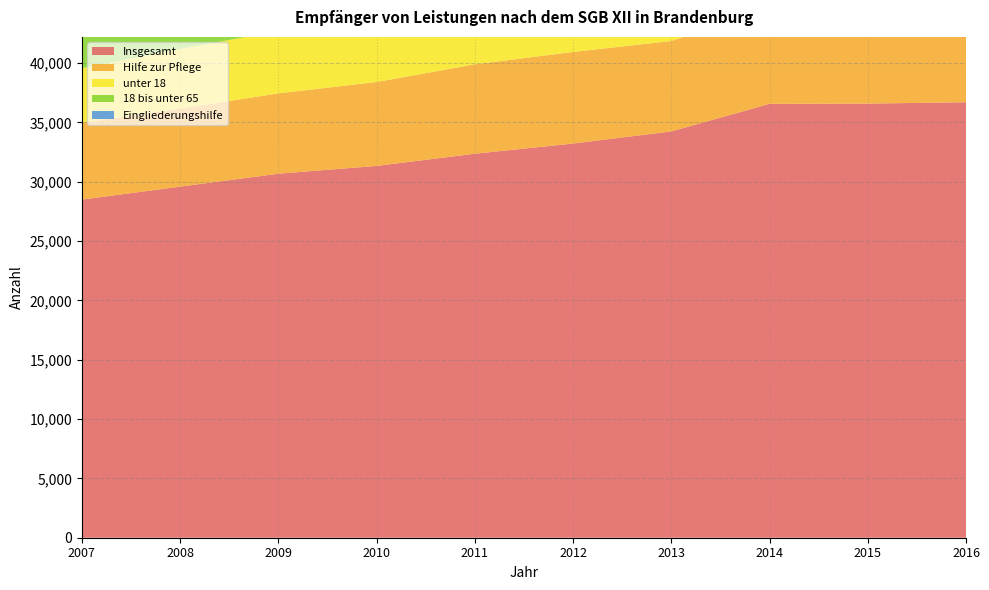

Reading left to right, what are all the values shown in this chart?

Insgesamt: 2007=28486	2008=29581	2009=30668	2010=31325	2011=32353	2012=33210	2013=34231	2014=36555	2015=36575	2016=36692
Hilfe zur Pflege: 2007=6489	2008=6573	2009=6769	2010=7069	2011=7531	2012=7717	2013=7620	2014=8047	2015=7754	2016=7644
unter 18: 2007=4582	2008=5033	2009=5251	2010=5234	2011=5414	2012=5341	2013=5507	2014=6510	2015=6379	2016=6388
18 bis unter 65: 2007=17771	2008=18478	2009=19265	2010=19851	2011=20462	2012=21226	2013=22037	2014=23006	2015=23353	2016=23422
Eingliederungshilfe: 2007=20837	2008=21936	2009=22766	2010=23198	2011=24095	2012=24710	2013=25847	2014=27703	2015=28045	2016=28241